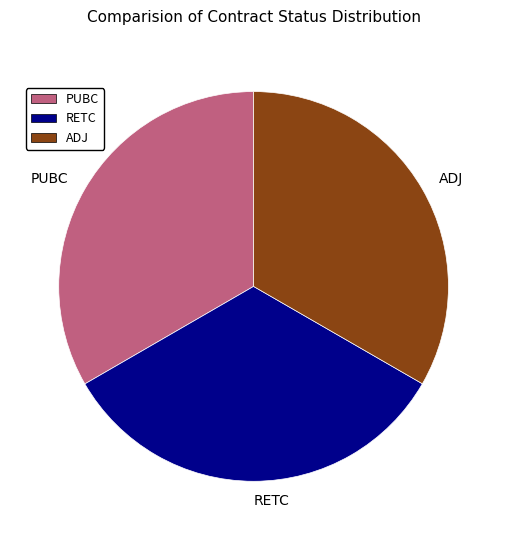

The PUBC slice represents 27% of the pie. True or false?

False